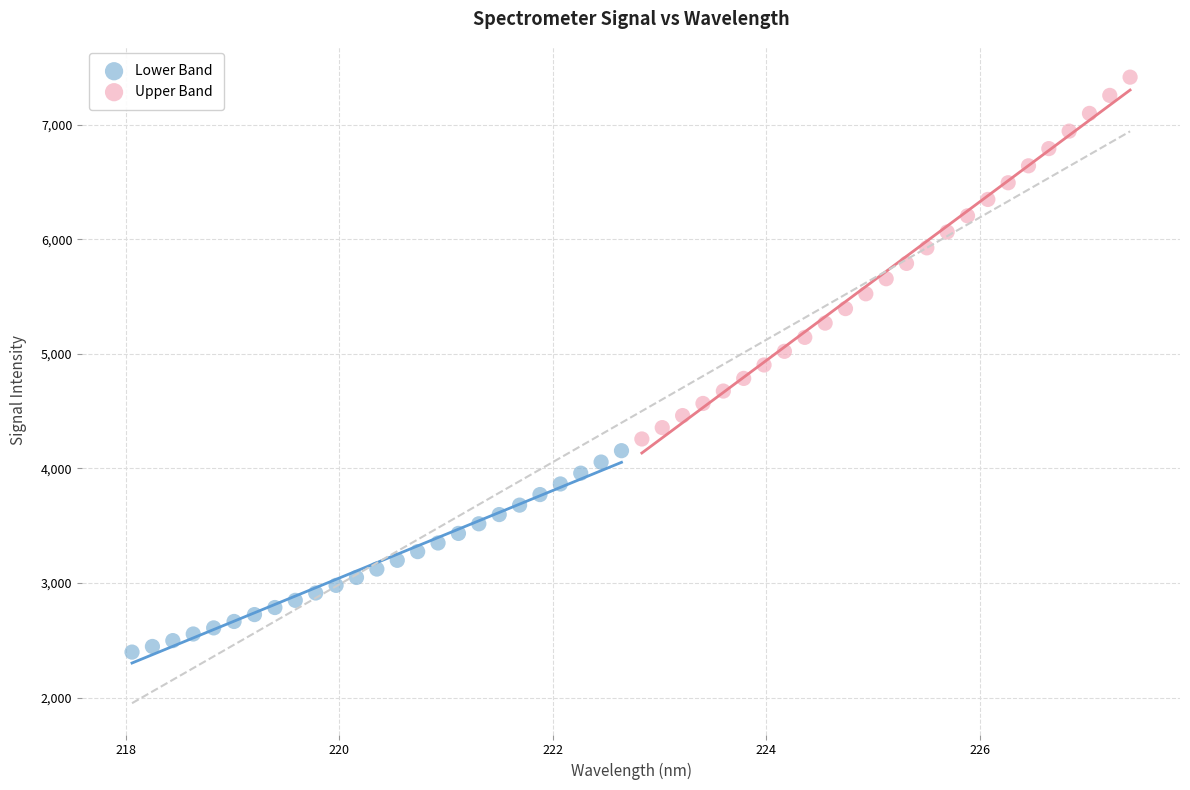

Which series contains the lowest Y value?

Lower Band